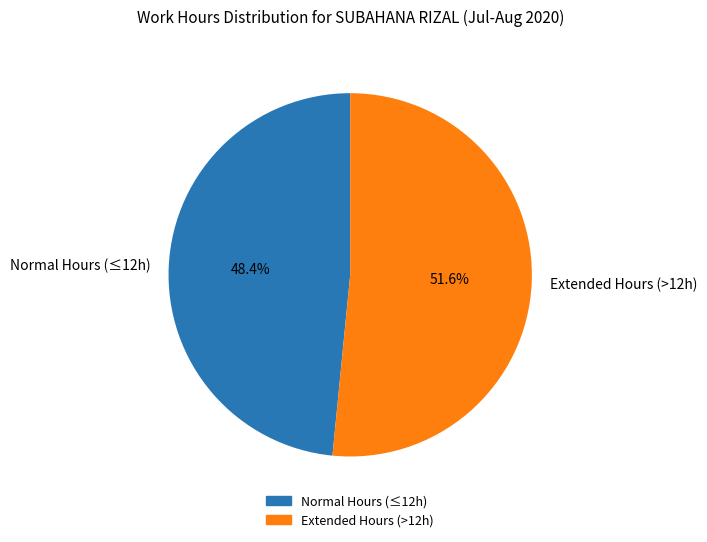

Is there any slice that represents more than half of the pie?

Yes